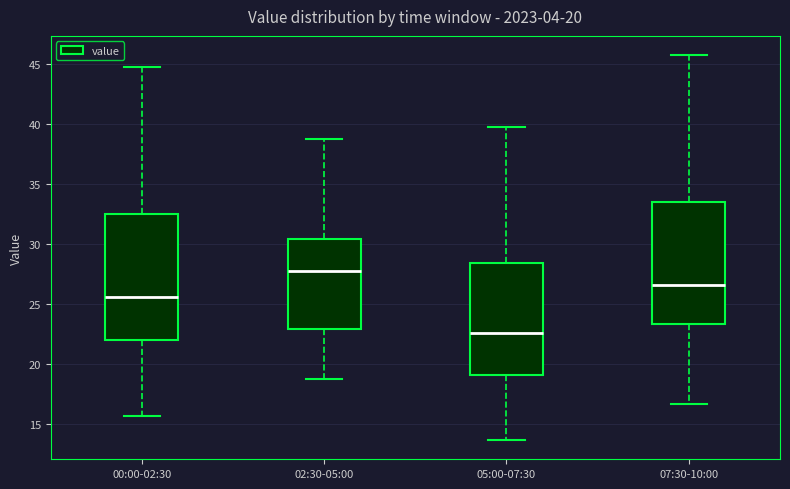

Which box's median line is the highest?

02:30-05:00